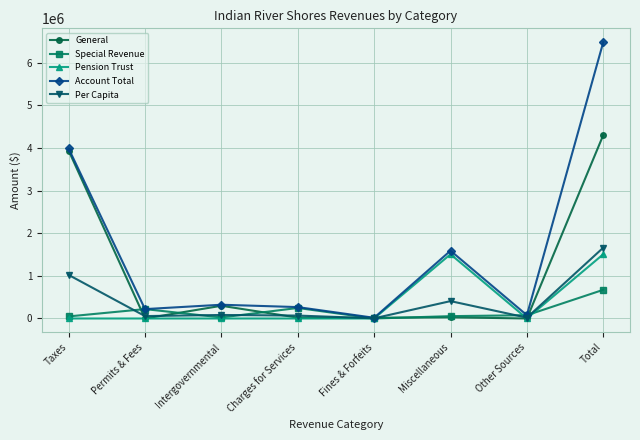

Is the value of Per Capita at Permits & Fees greater than the value of Special Revenue at Permits & Fees?

No